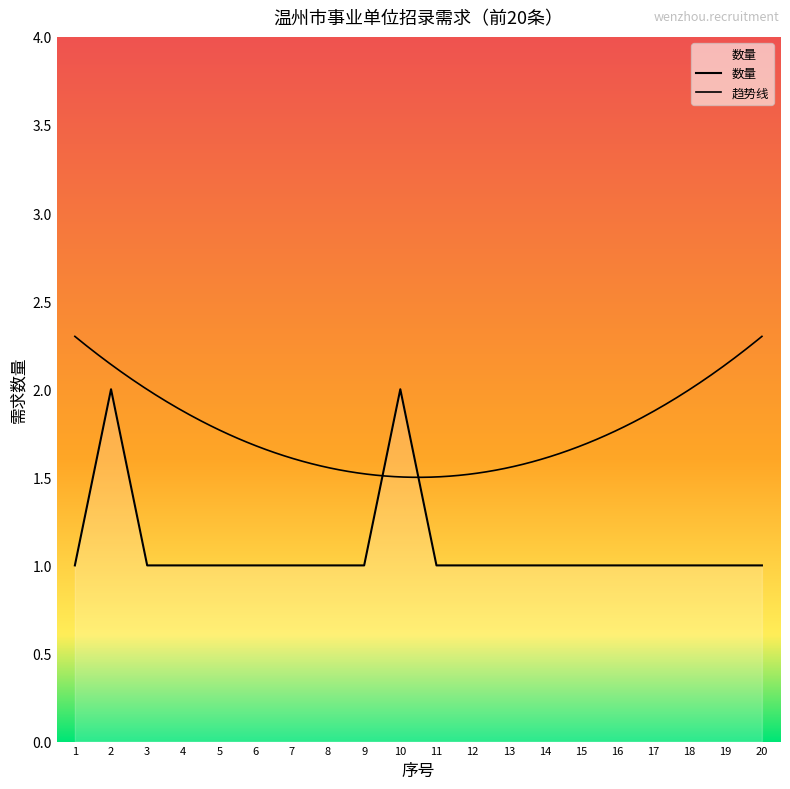

Is it true that the value at 2 is 2?

True